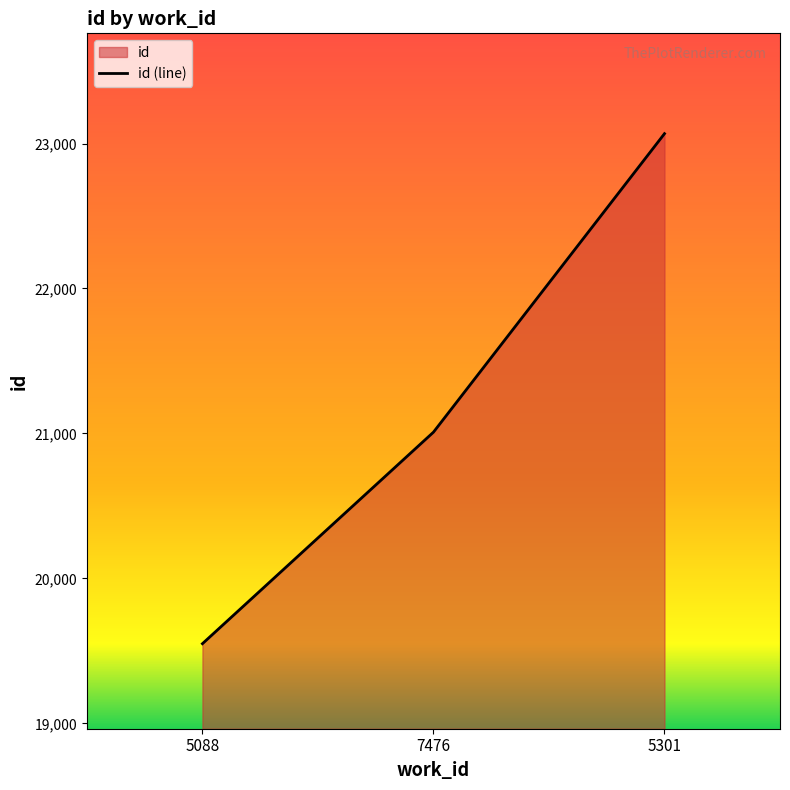

The chart shows a value of 38676 at 5301. True or false?

False